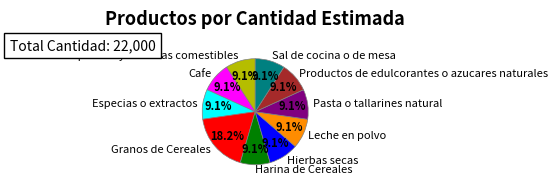

To the nearest percent, what is the average slice percentage?

10%